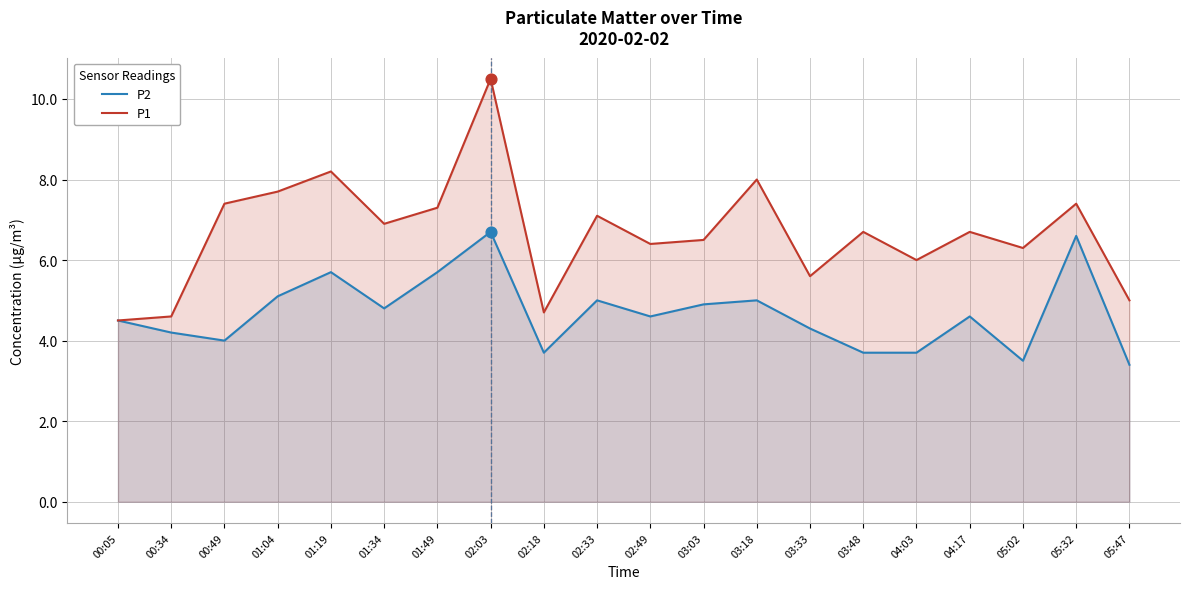

Which series contains the lowest Y value?

P2